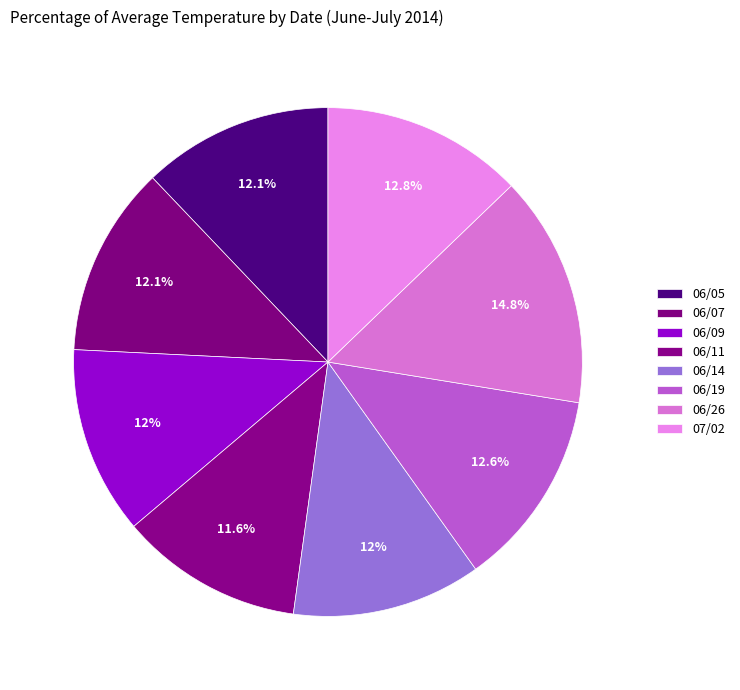

Between 06/07 and 06/19, which is larger?

06/19